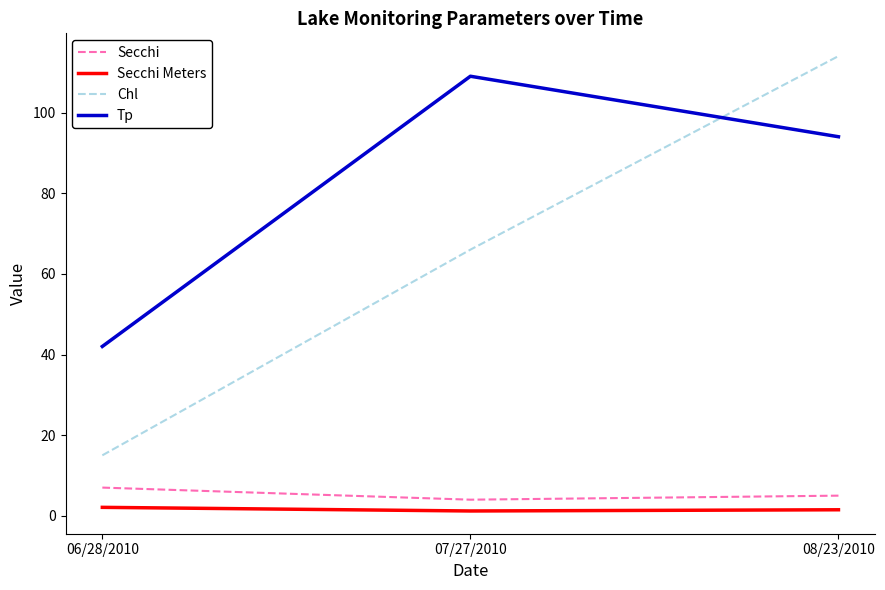

The value of Chl at 08/23/2010 is 114.0. True or false?

True